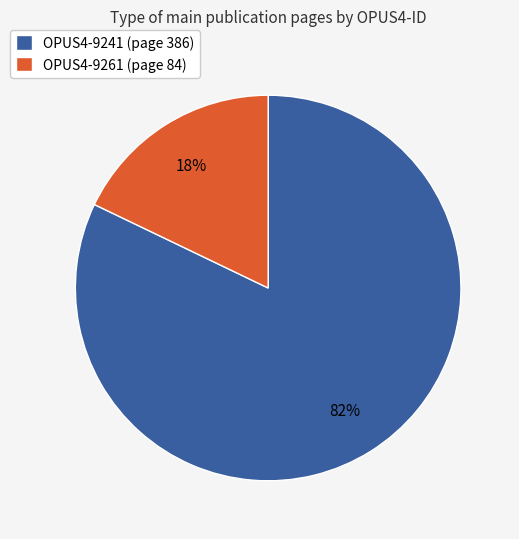

Which slice is the largest?

OPUS4-9241